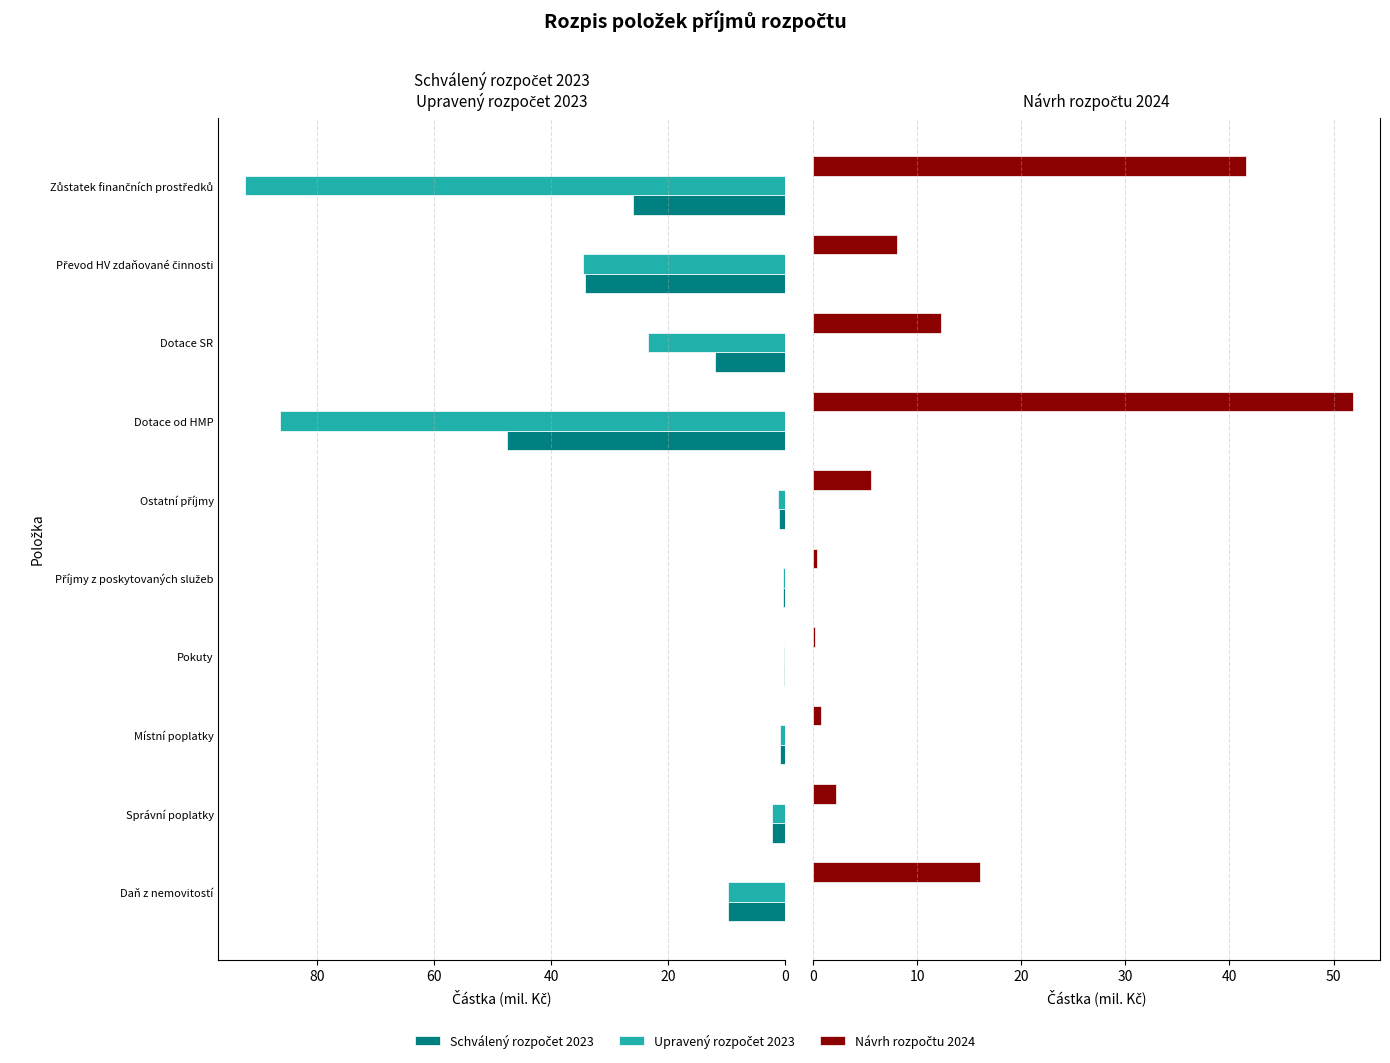

Count the number of data series in this chart.

3